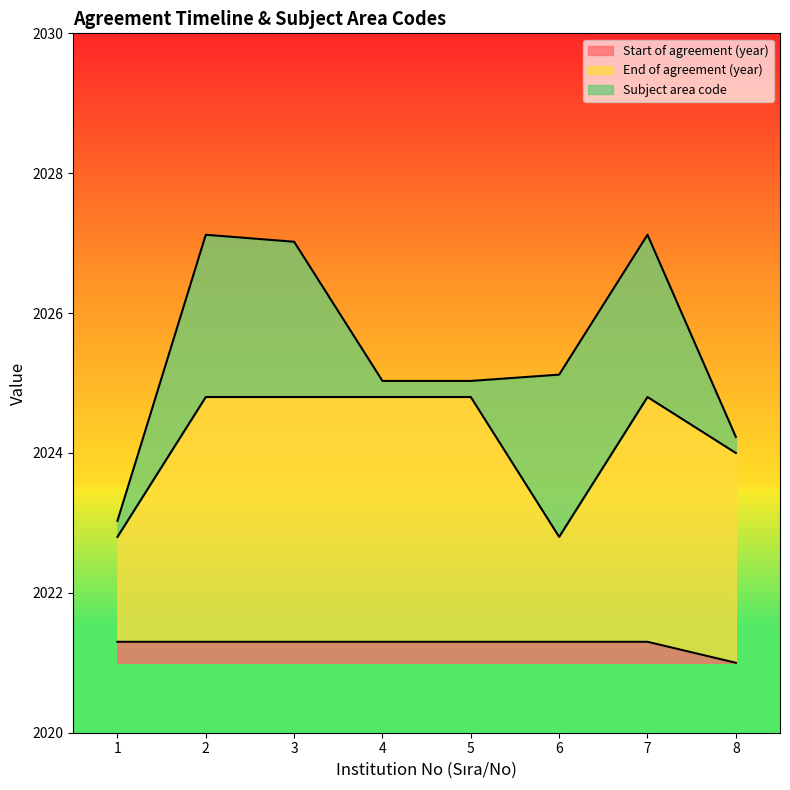

The value of Start of agreement (year) at 7 is 0.3. True or false?

True